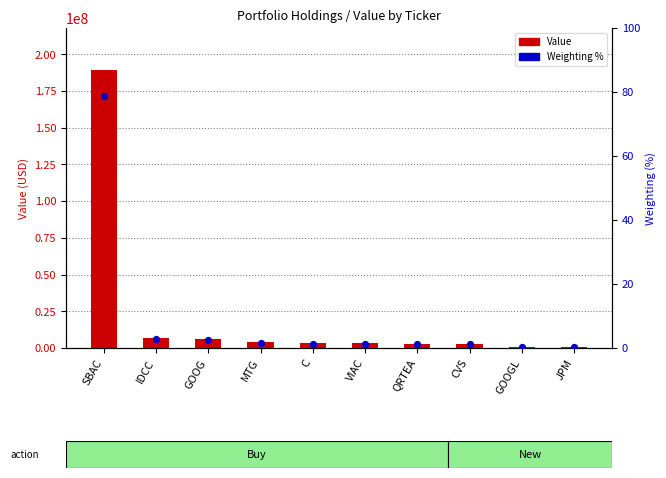

Which series reaches the minimum Y coordinate?

Weighting %